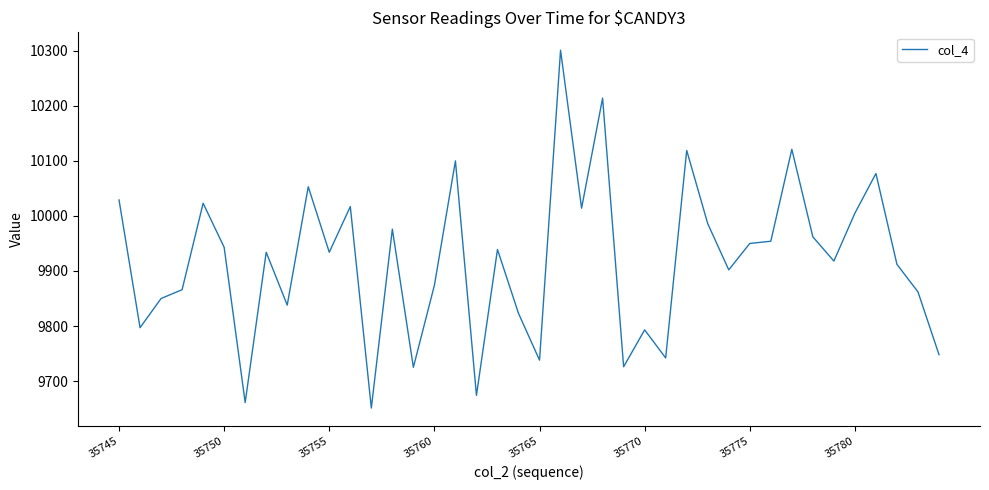

What is the maximum value shown in the chart?

10301